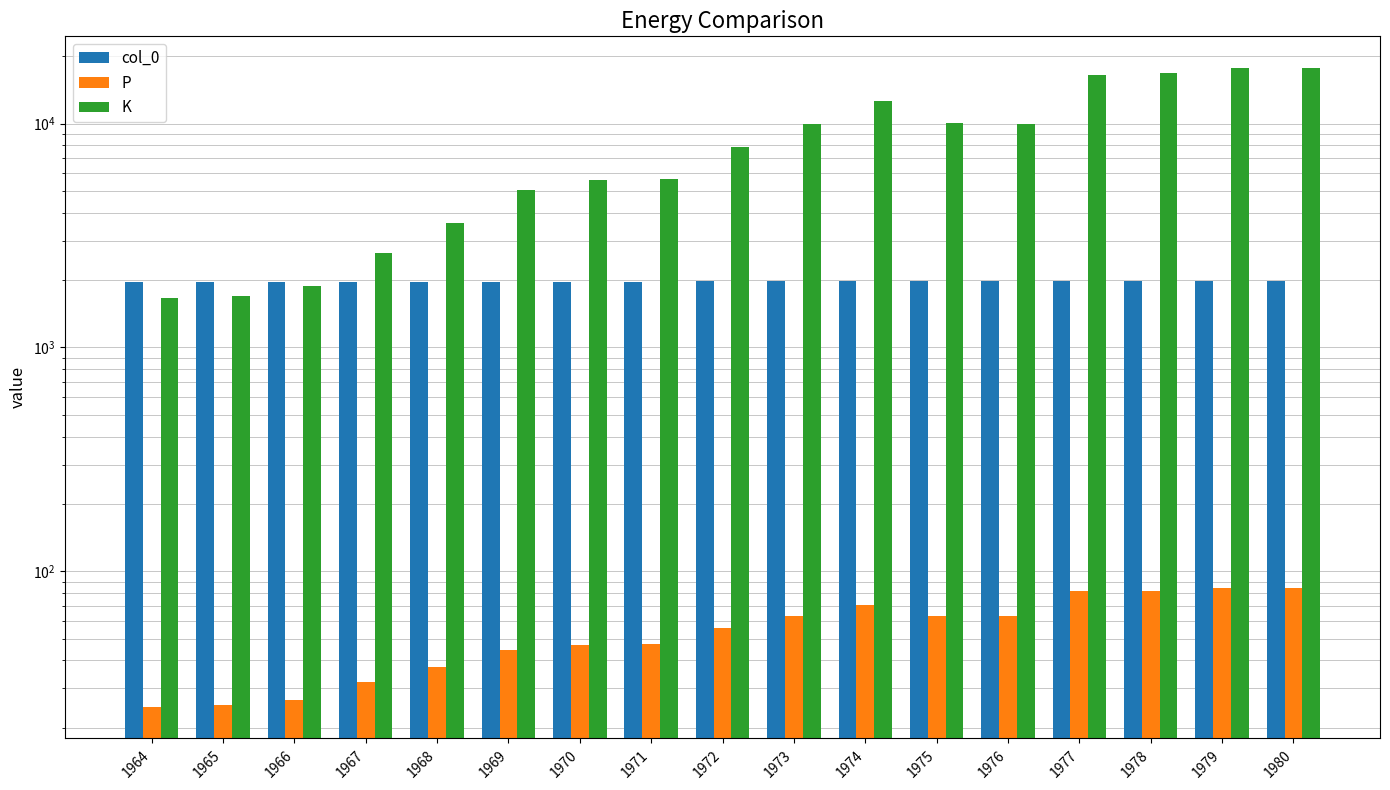

How many data points in K are less than 7832?

8